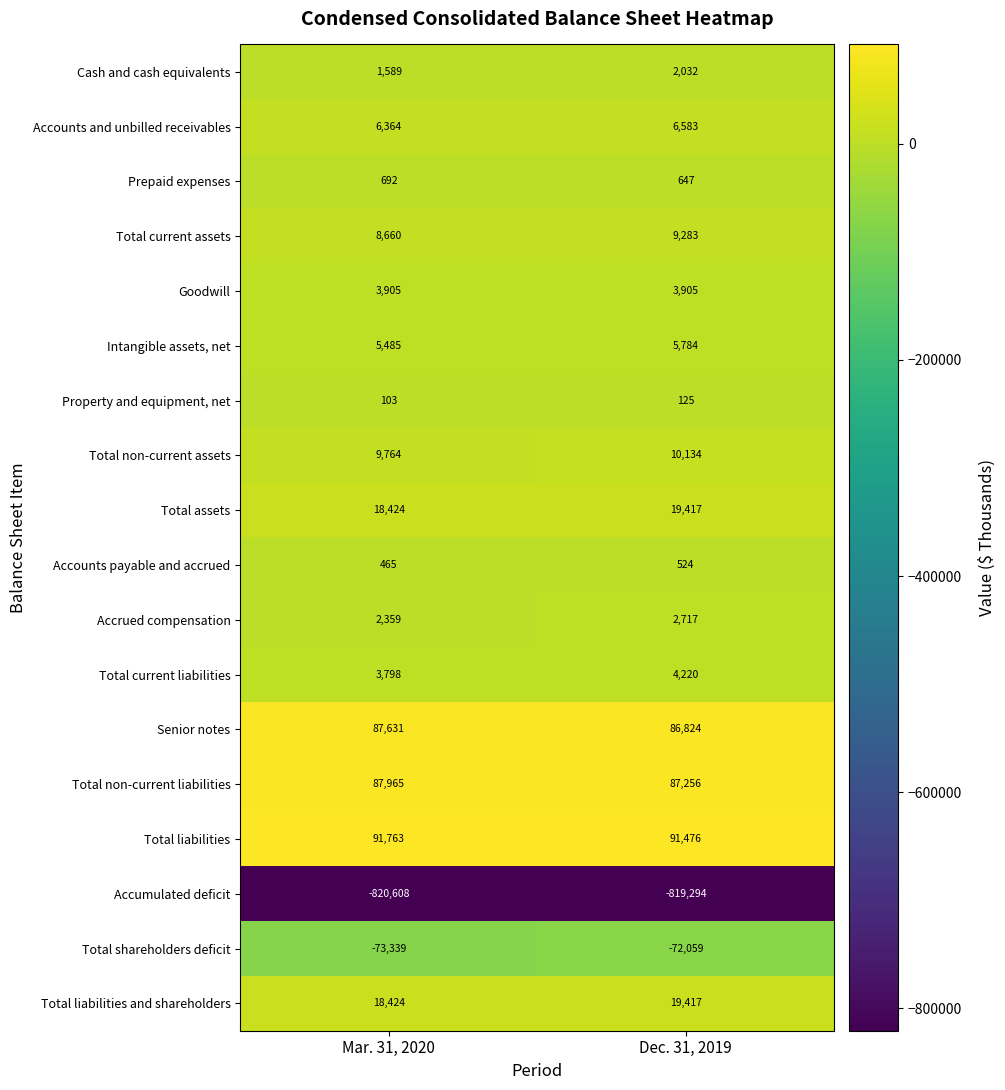

At which label is Accounts and unbilled receivables closest to 6473?

Mar. 31, 2020